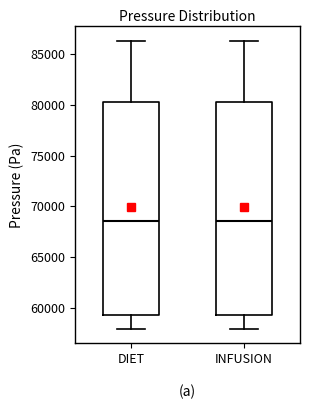

Where is the upper edge of the box for DIET on the y-axis? The values are not printed on the chart, so give them approximately, as read against the axis.

80500